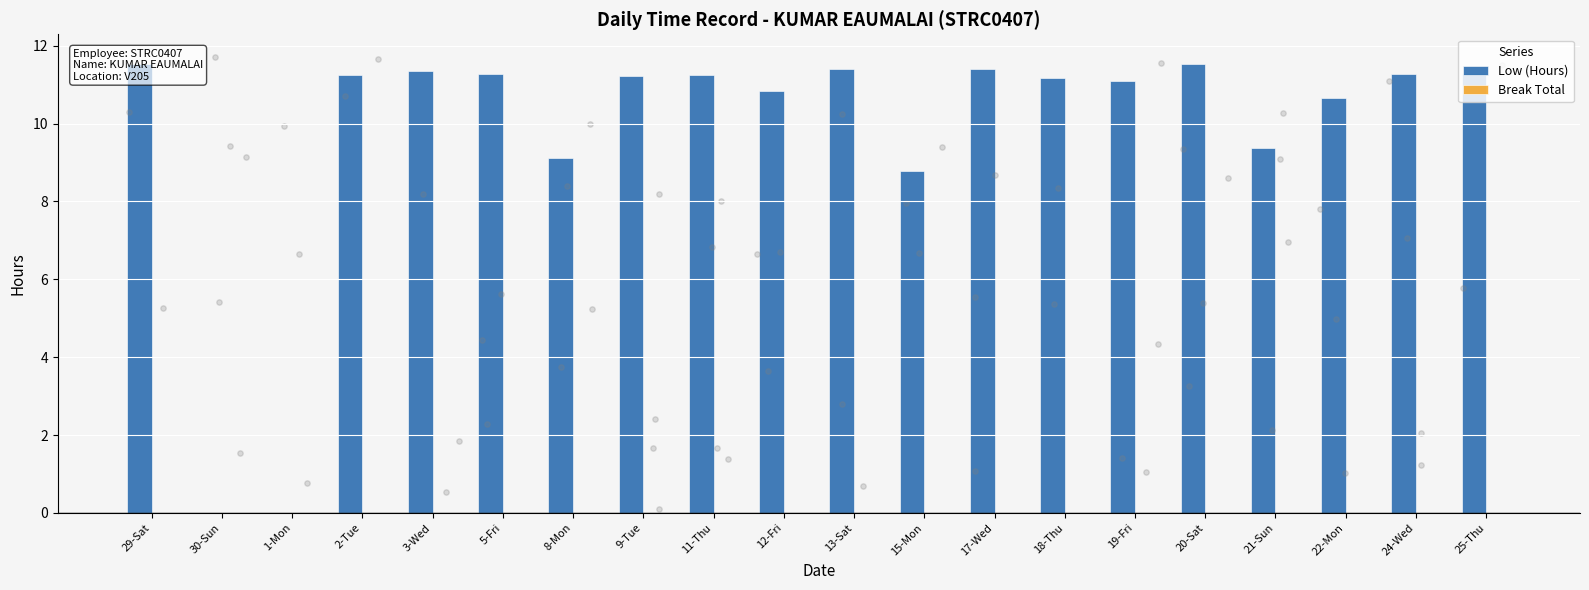

At which category is the sum across all series the highest?

20-Sat